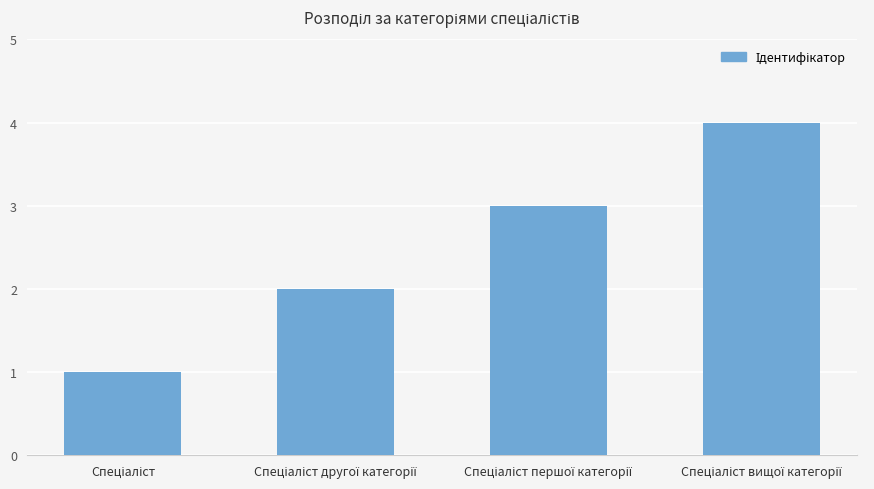

How many bars are there in total?

4